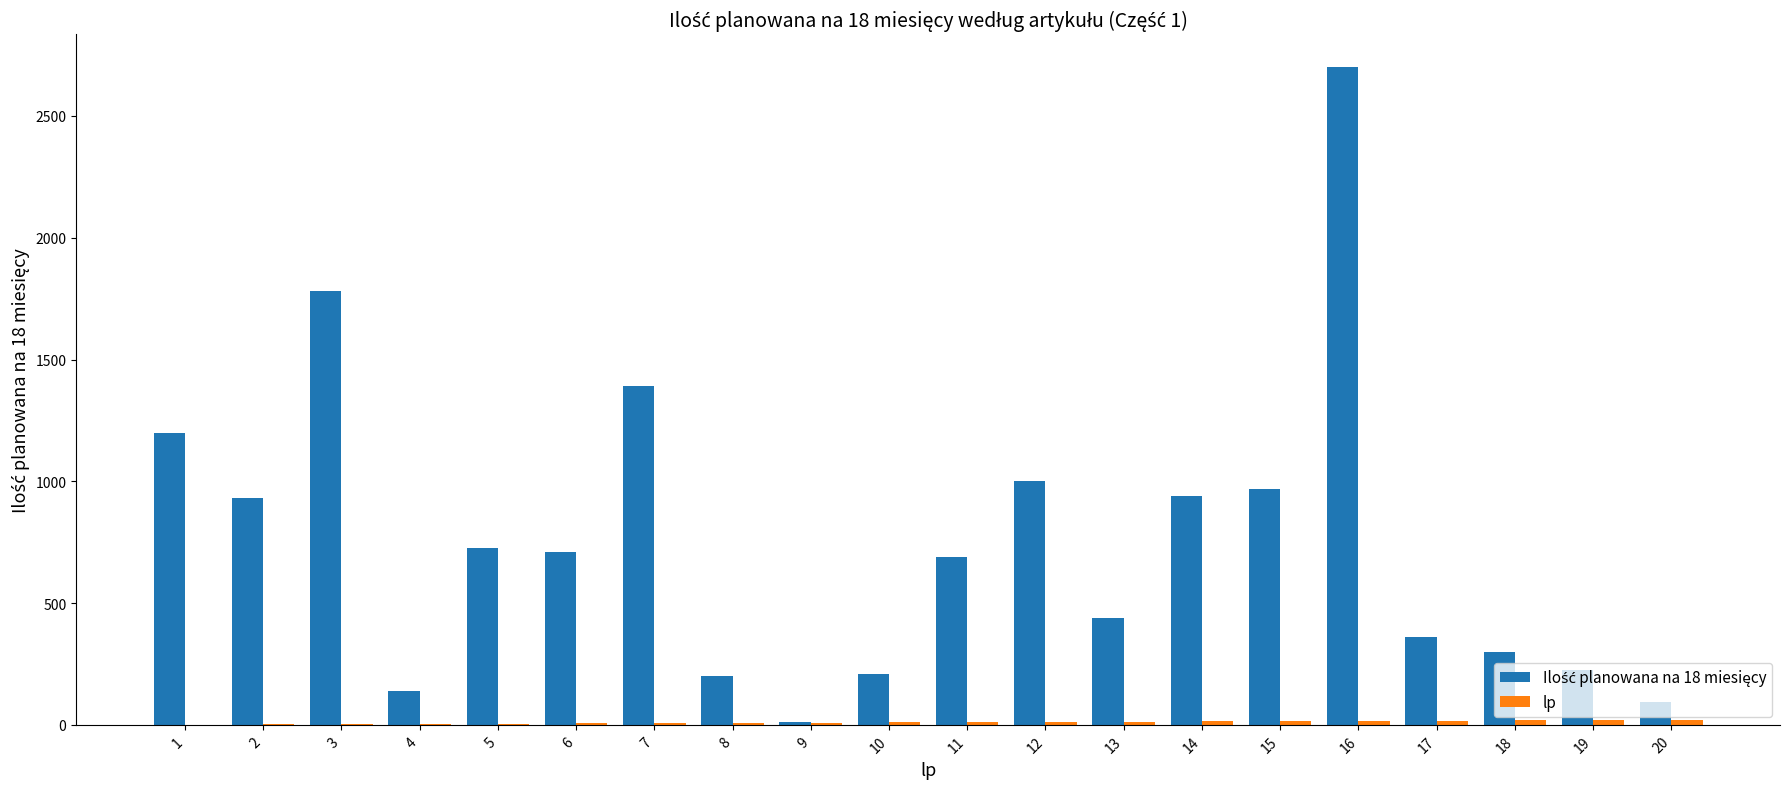

What is the maximum value shown in the chart?

2700